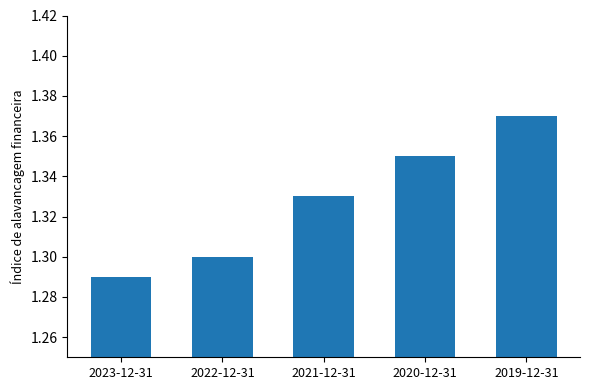

What is the difference between the maximum and second lowest values?

0.1